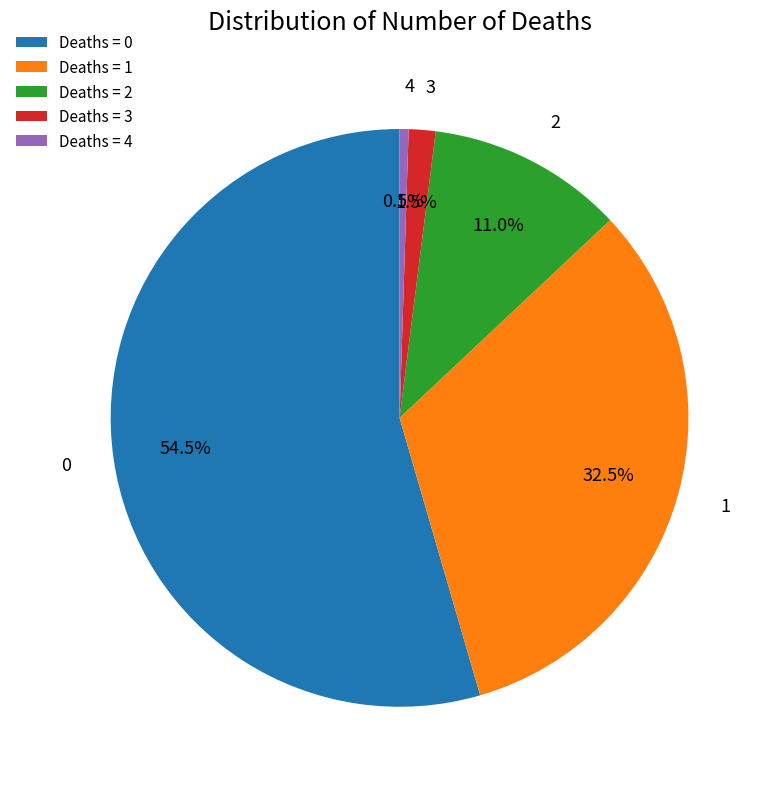

Rank the categories by value from highest to lowest.

Deaths = 0, Deaths = 1, Deaths = 2, Deaths = 3, Deaths = 4